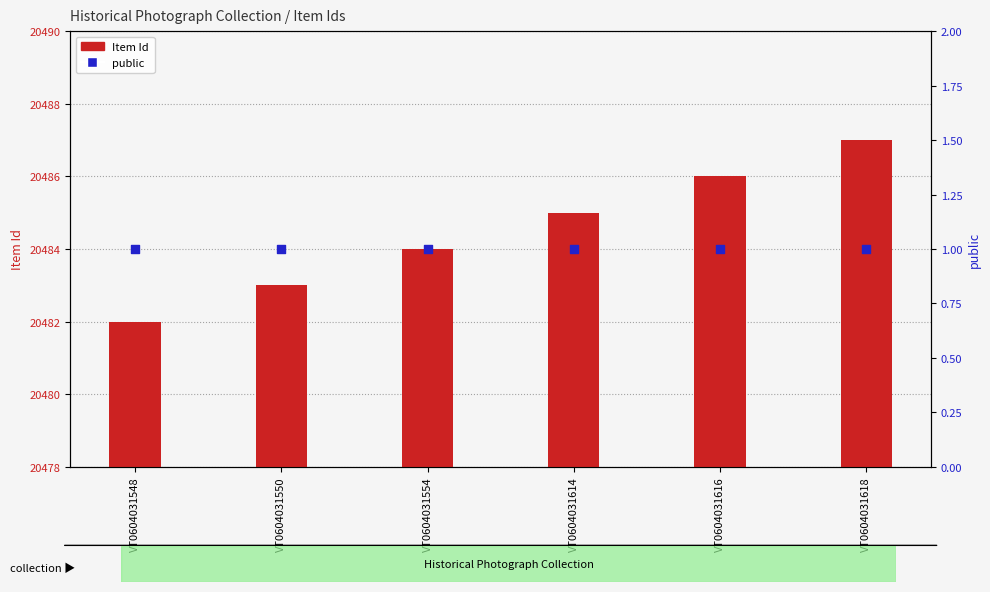

What are all the series names shown in the legend?

Item Id, public